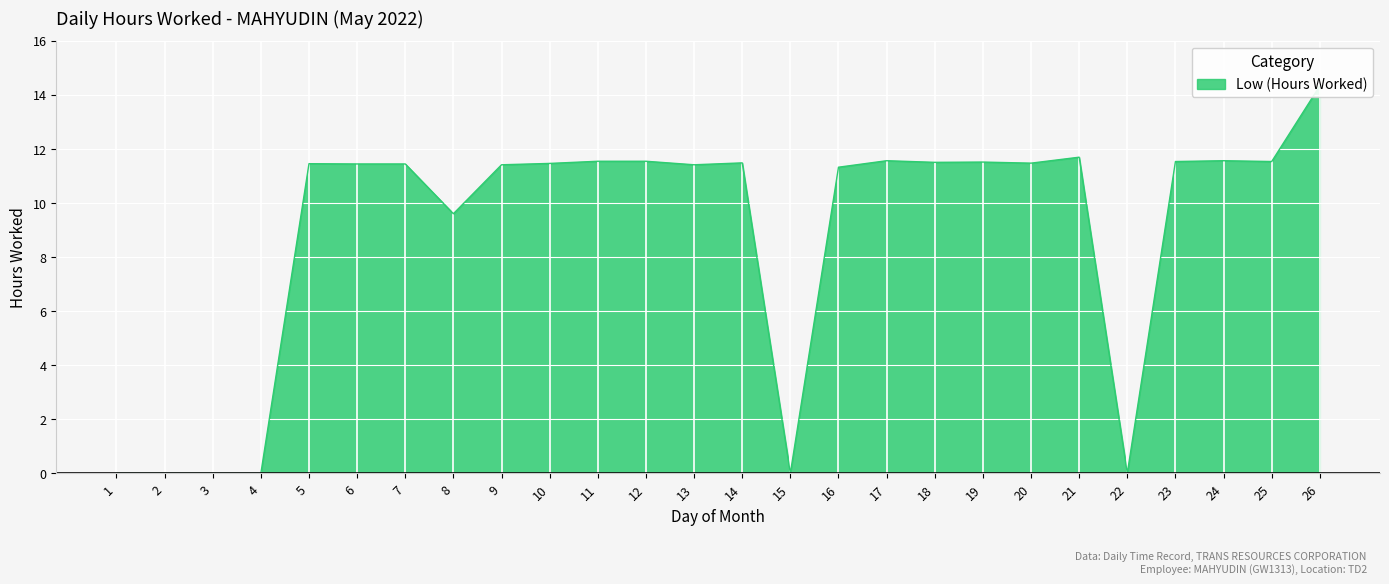

Reading right to left, transcribe all the data shown in this chart.

14.3	11.5	11.6	11.5	0.0	11.7	11.5	11.5	11.5	11.6	11.3	0.0	11.5	11.4	11.5	11.5	11.5	11.4	9.6	11.4	11.4	11.4	0.0	0.0	0.0	0.0